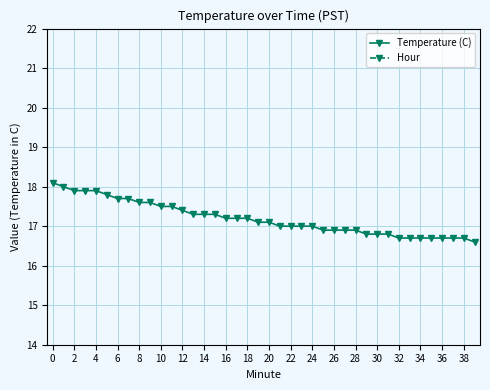

What is the lowest value of the Temperature (C) series?

16.6